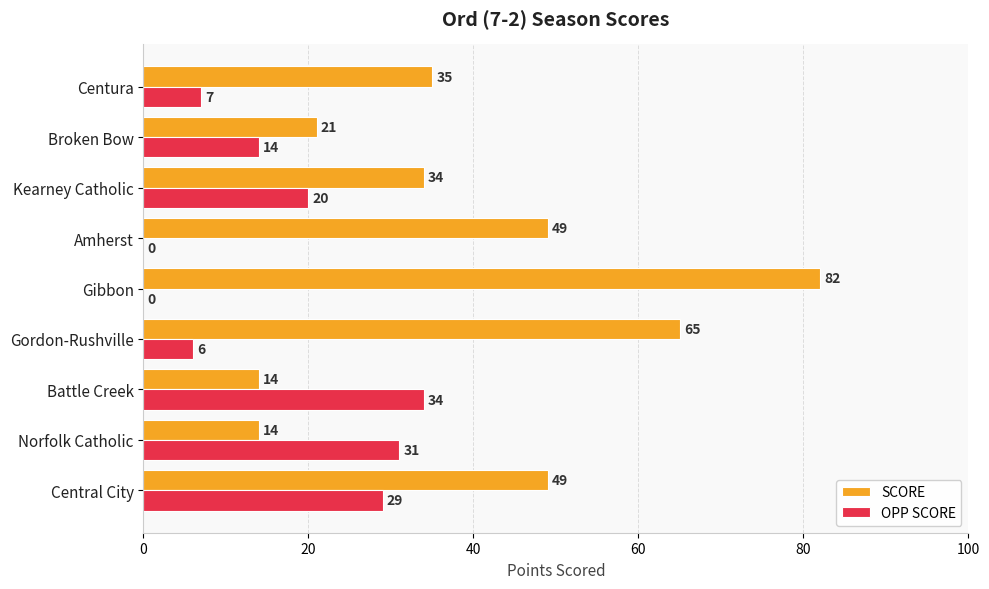

How many SCORE values are between 21 and 49?

5